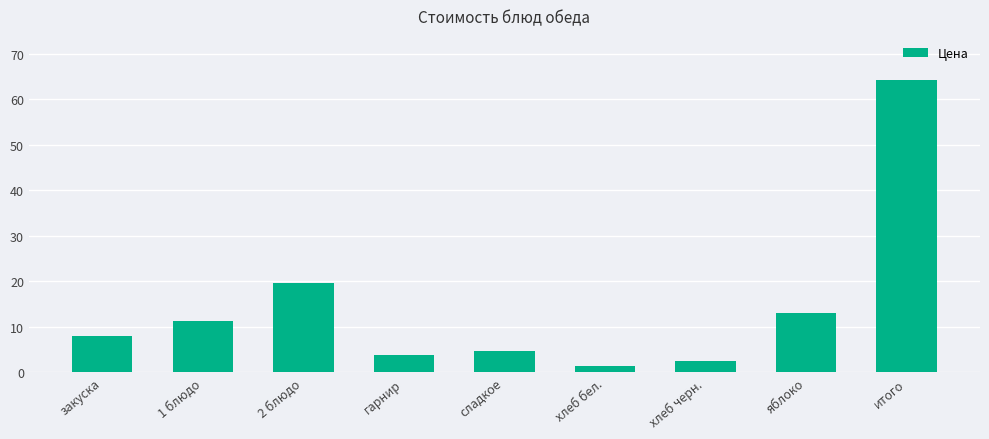

What is the average value?

14.3